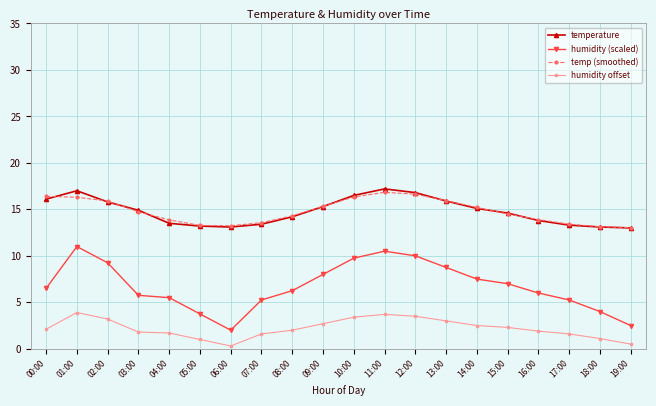

What is the minimum value for humidity (scaled)?

2.0